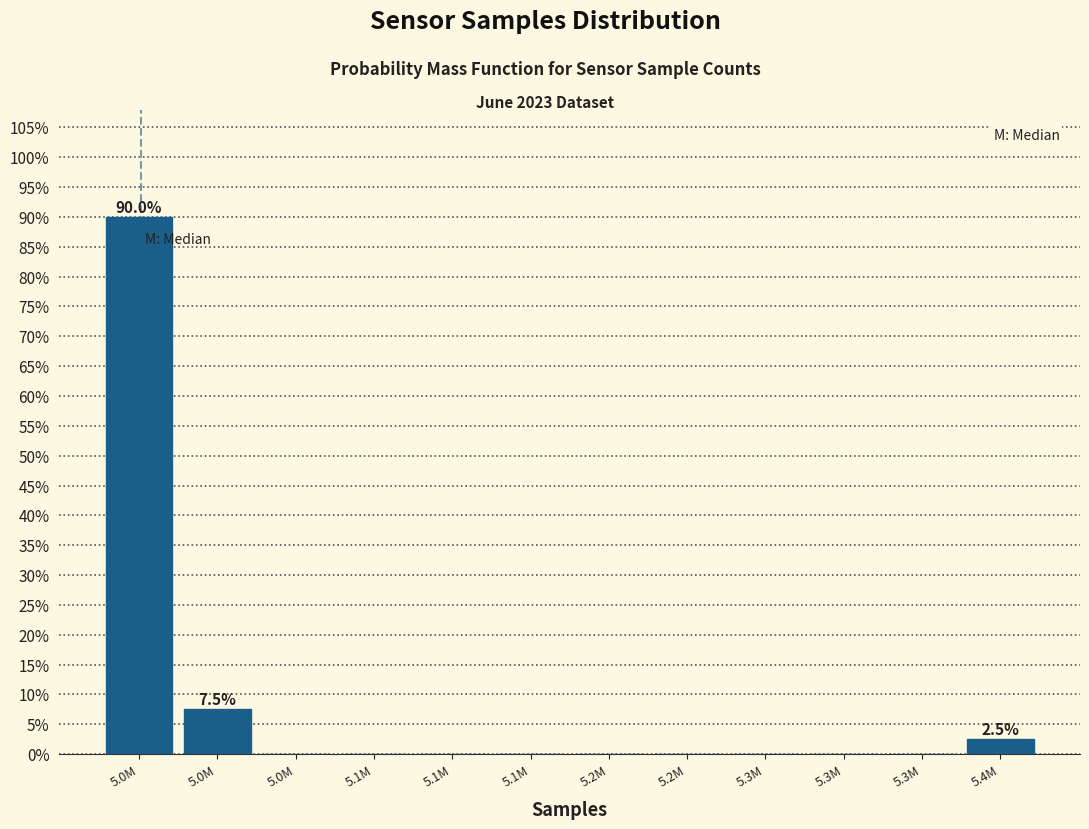

Count the number of data series in this chart.

1